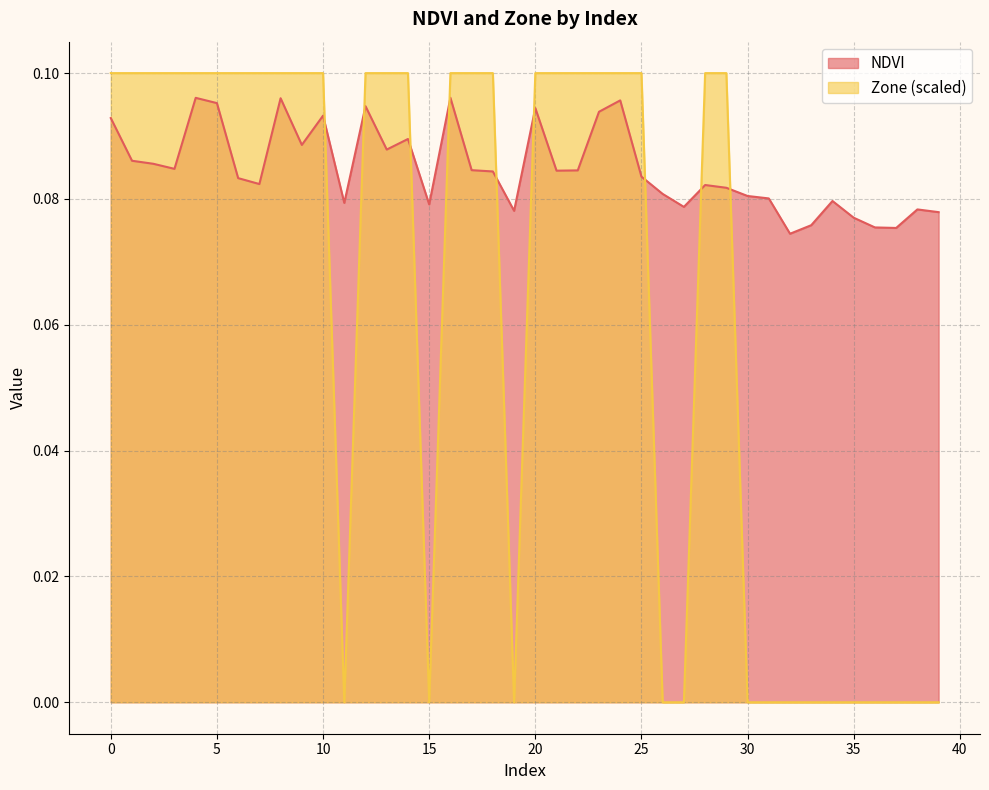

List the series in order of their overall mean, lowest first.

Zone (scaled), NDVI